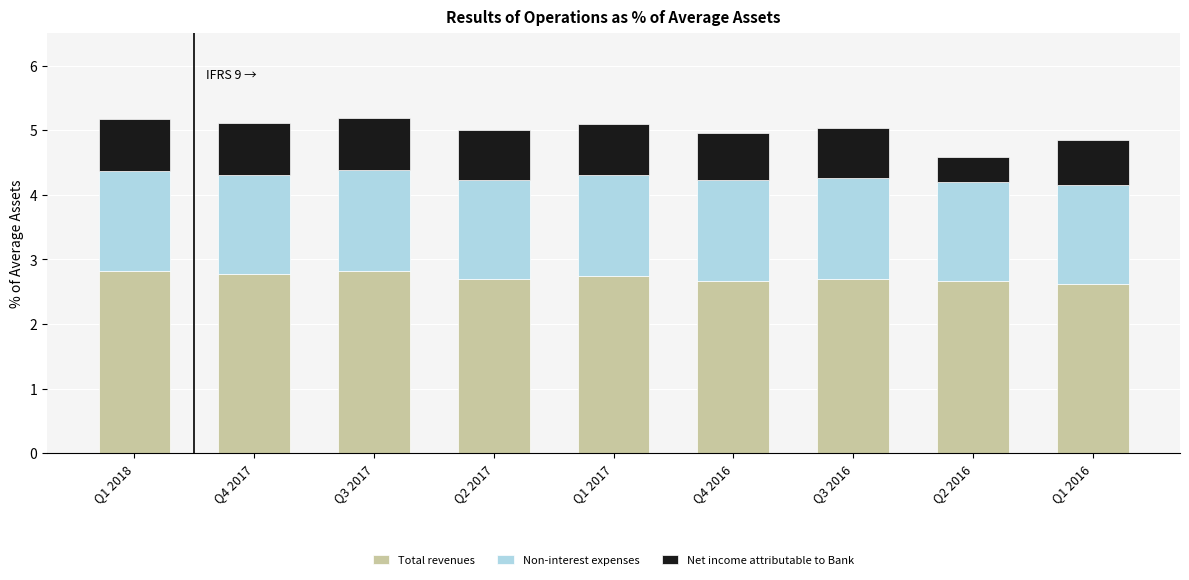

How many Total revenues values are between 2 and 3?

9